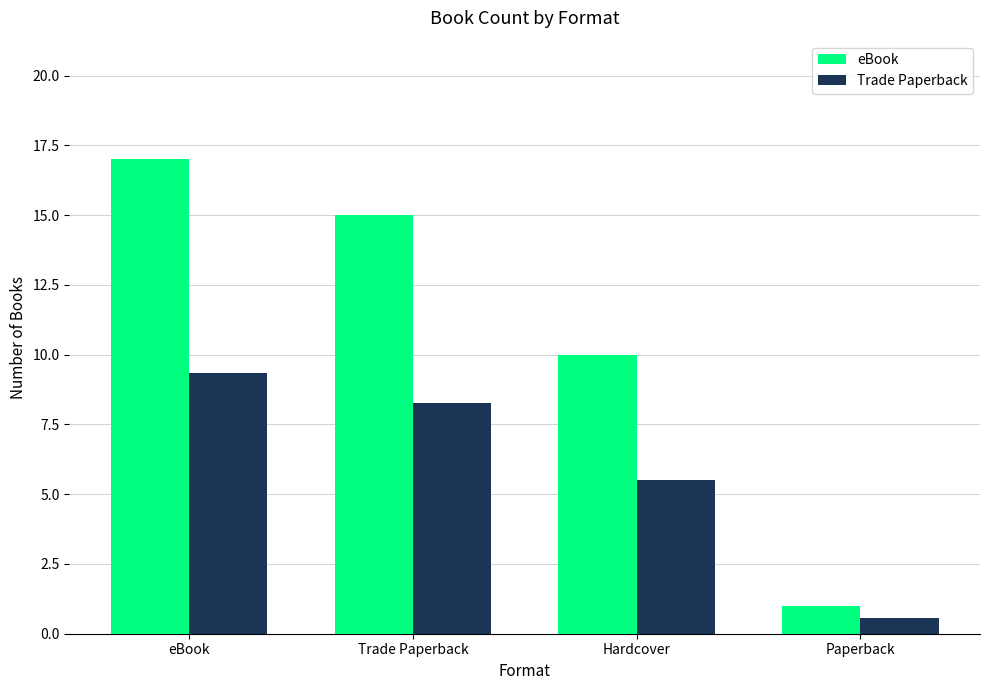

Rank the series by their maximum value, from highest to lowest.

eBook, Trade Paperback